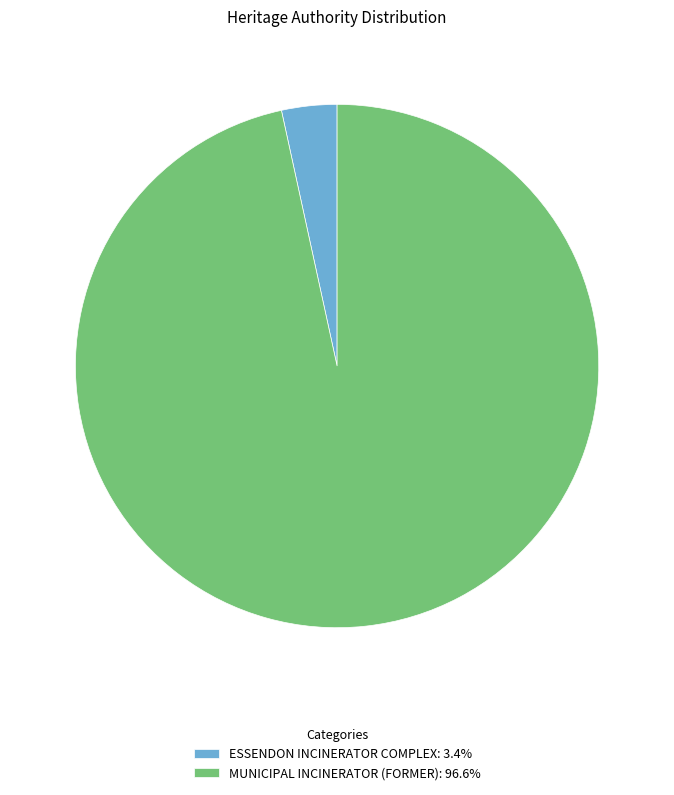

Rank the categories by value from lowest to highest.

ESSENDON INCINERATOR COMPLEX, MUNICIPAL INCINERATOR (FORMER)